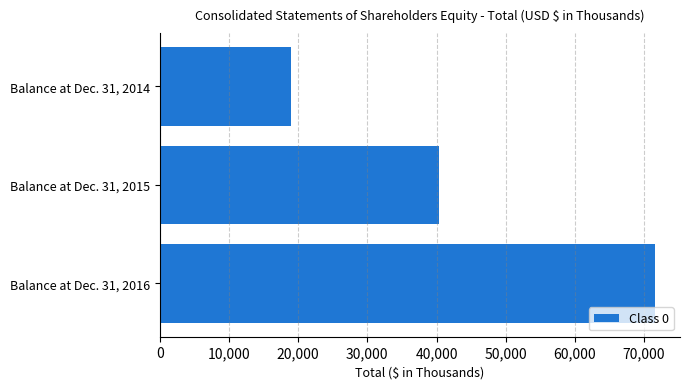

Is it true that the value at Balance at Dec. 31, 2014 is 4921?

False